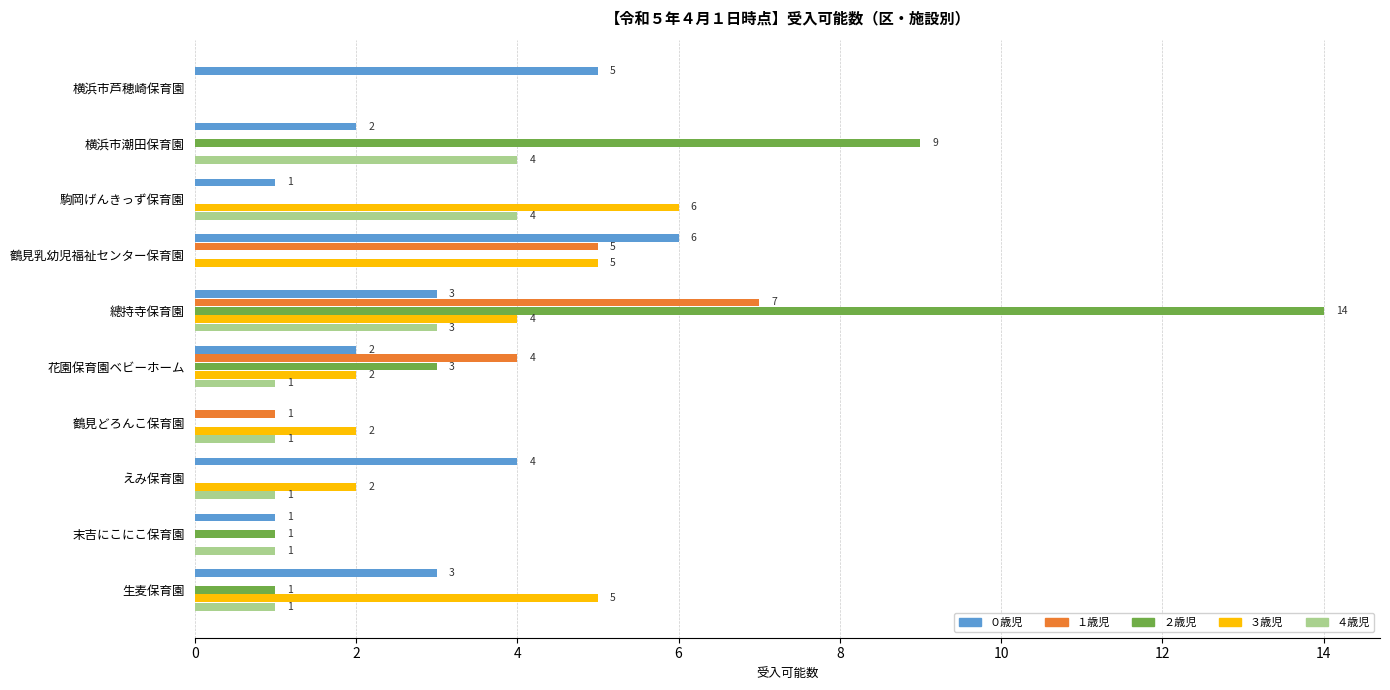

What is the sum of all ３歳児 values?

26